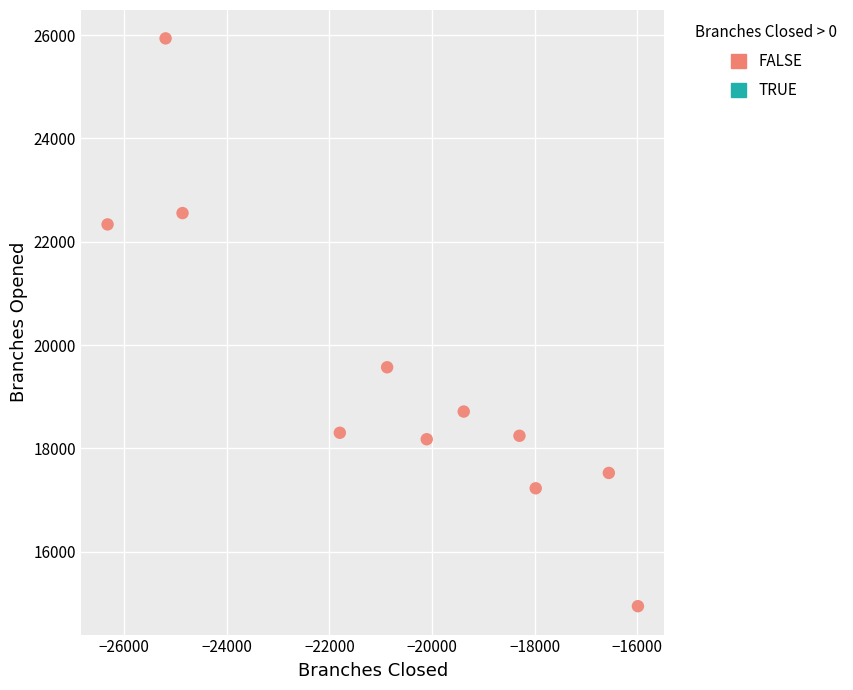

What is the average X value?

-20668